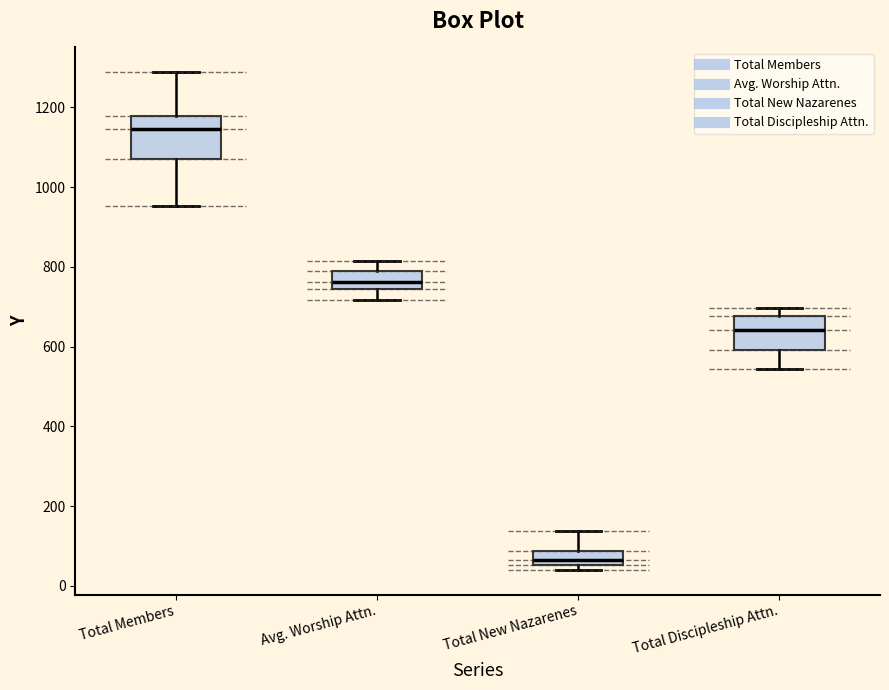

Comparing the boxes themselves (not the whiskers), which one is the tallest?

Total Members